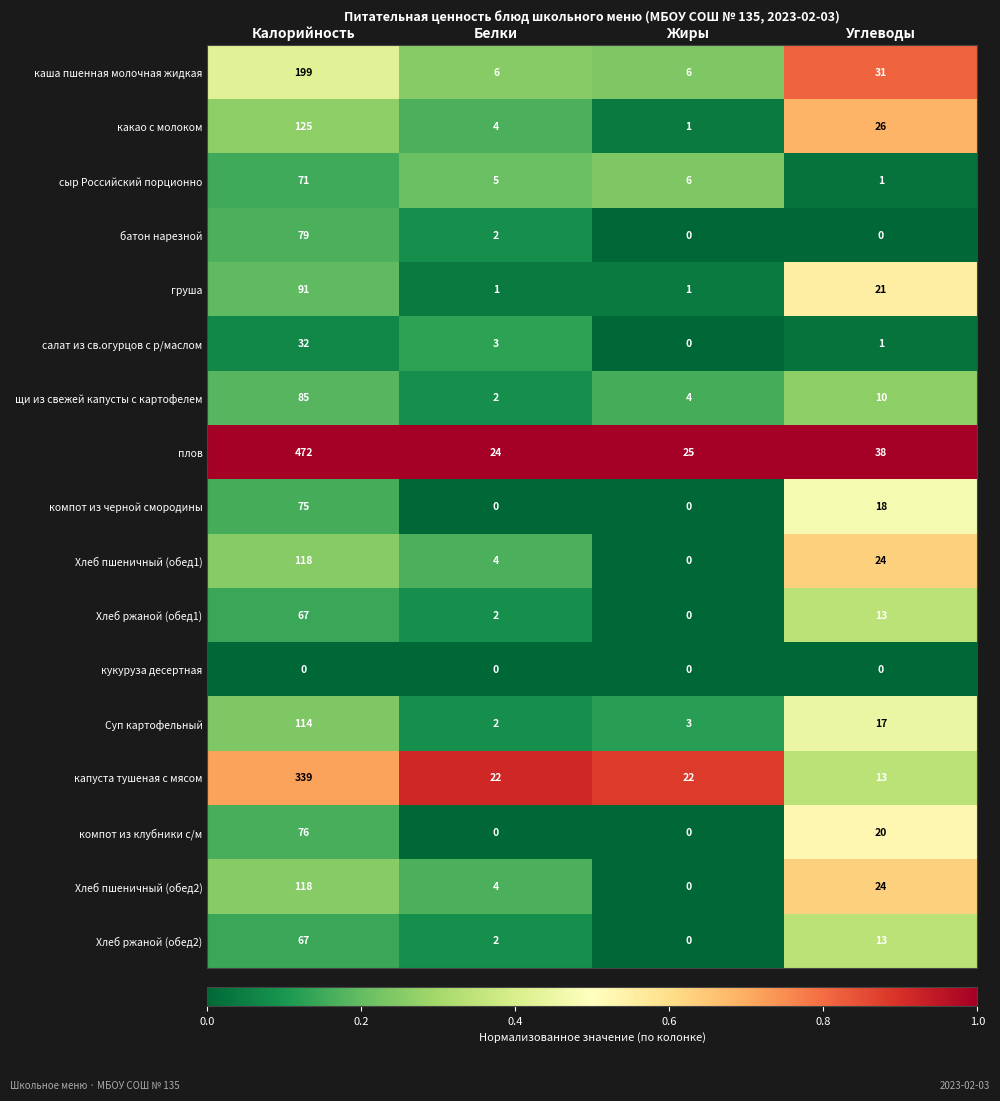

Where is батон нарезной nearest to the value 39?

Белки